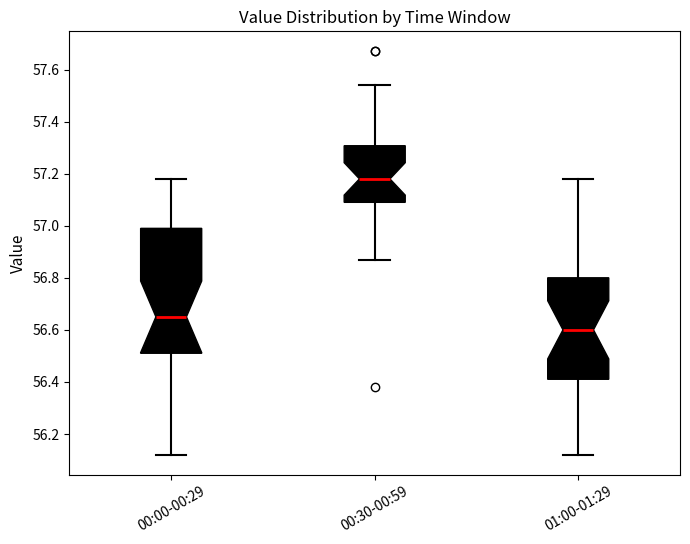

Reading left to right, read every box against the y-axis: the position of its median line, the range the box covers, and the ends of its whiskers. The values are not printed on the chart, so give them approximately, as read against the axis.

00:00-00:29: median 56.66, box 56.52 to 57.00, whiskers 56.12 to 57.18
00:30-00:59: median 57.18, box 57.10 to 57.30, whiskers 56.88 to 57.54
01:00-01:29: median 56.60, box 56.42 to 56.80, whiskers 56.12 to 57.18